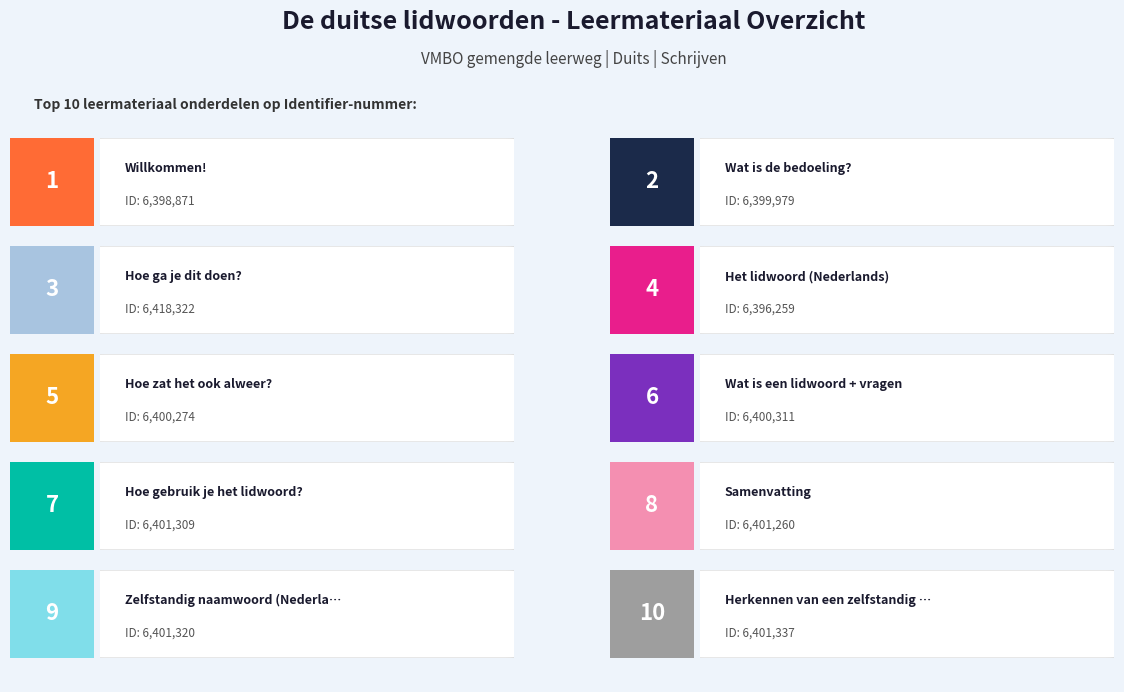

At which label does the data first exceed 6401260?

Hoe ga je dit doen?